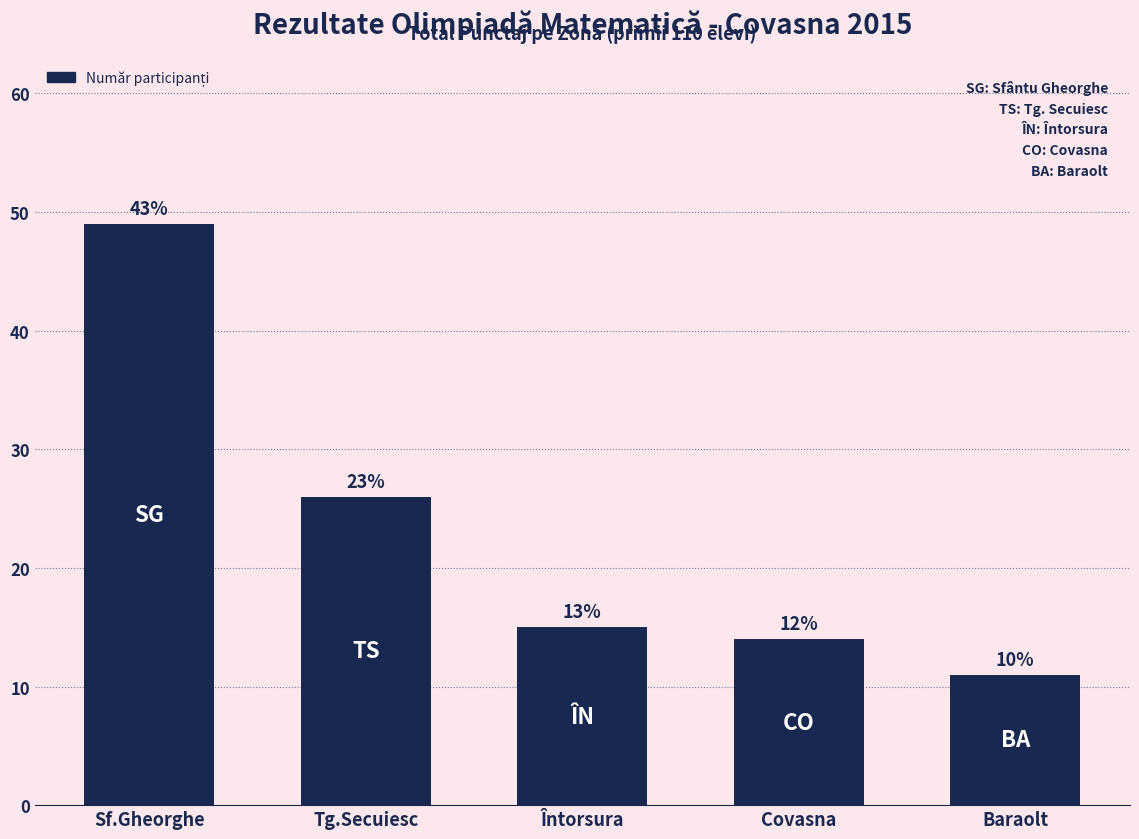

Is it true that the value at Tg.Secuiesc is 10?

False